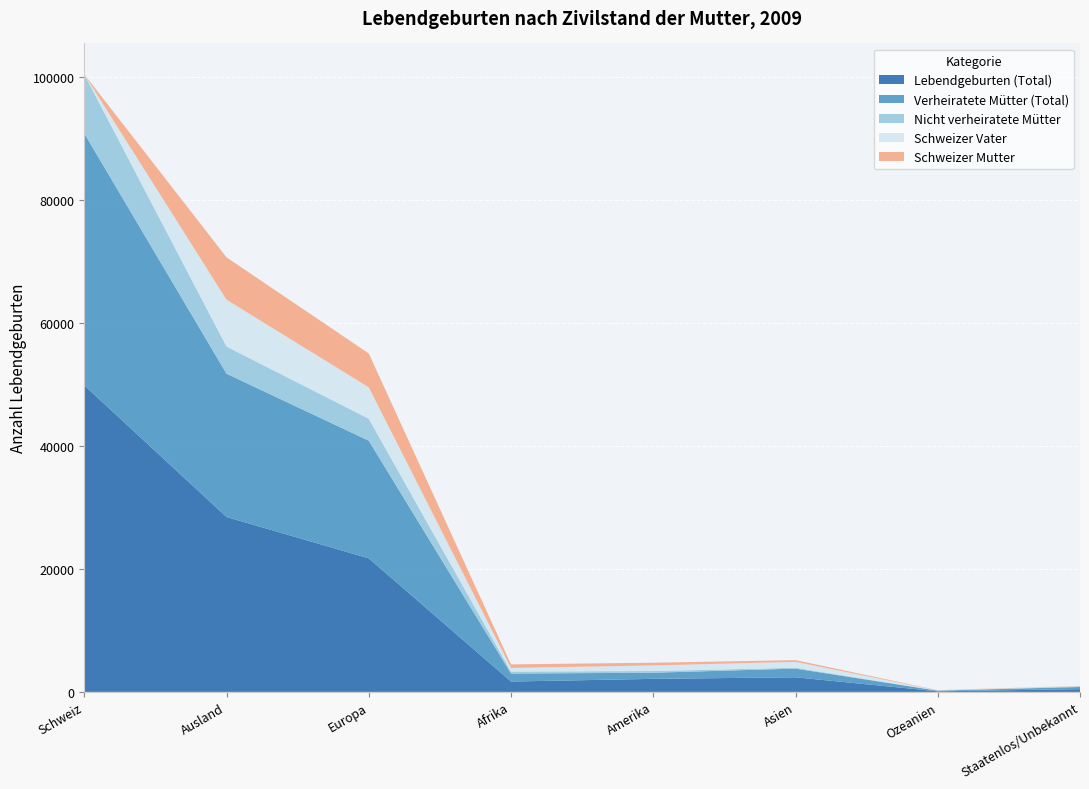

Reading right to left, transcribe all the data shown in this chart.

Lebendgeburten (Total): 447	97	2375	2121	1684	21717	28441	49845
Verheiratete Mütter (Total): 354	105	1410	997	1300	19129	23295	40971
Nicht verheiratete Mütter: 93	7	144	277	325	3573	4419	9601
Schweizer Vater: 39	27	957	905	586	5102	7616	0
Schweizer Mutter: 33	47	278	444	580	5507	6889	0